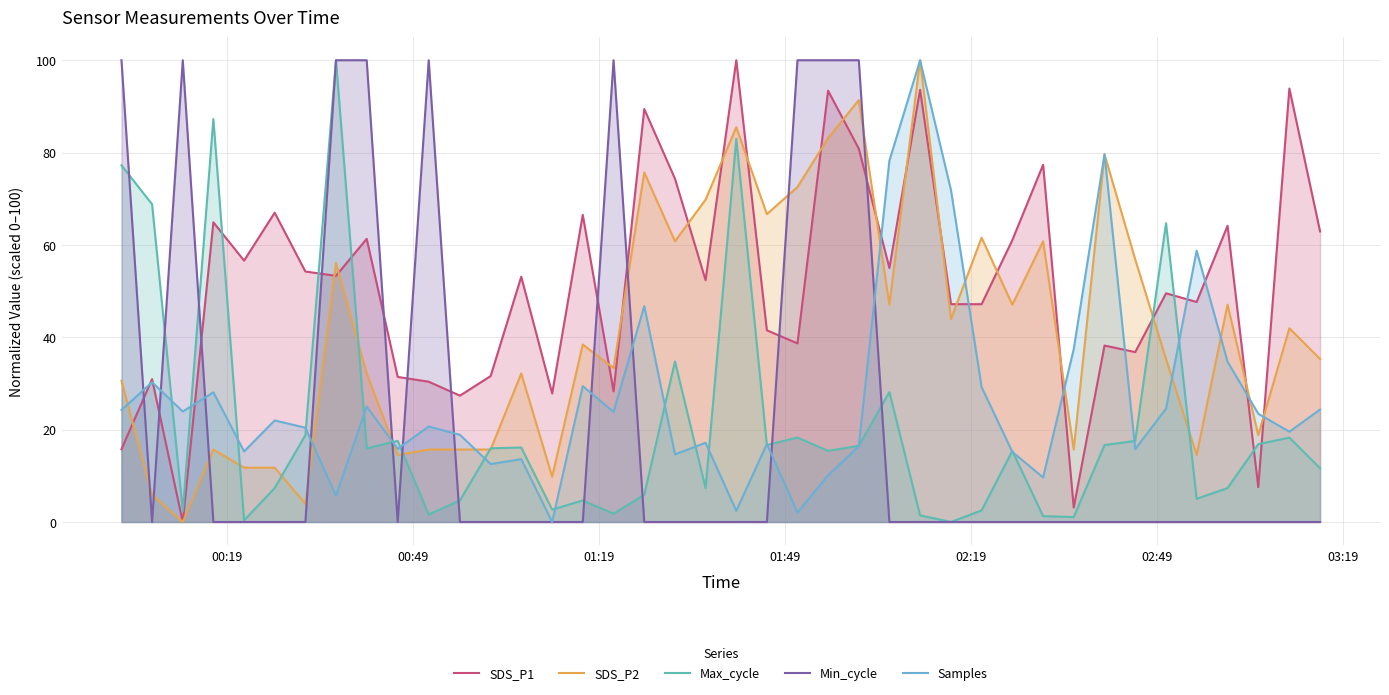

What is the maximum value for Min_cycle?

100.0